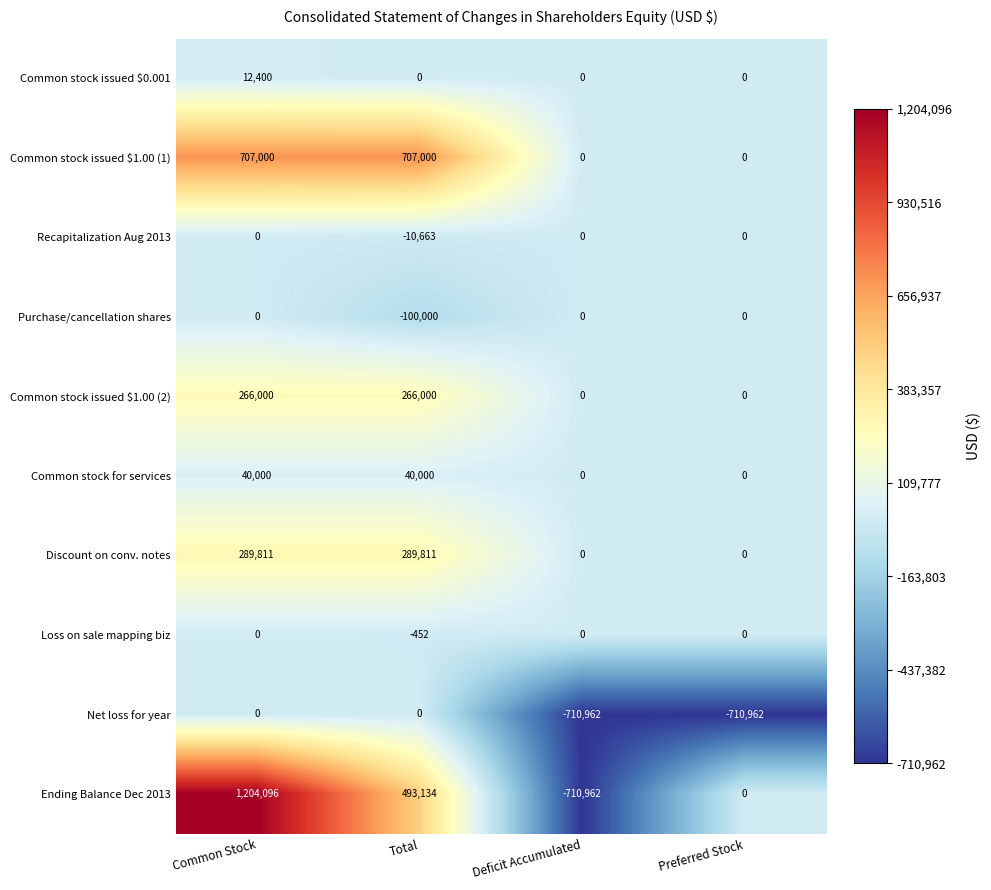

At which category does the chart reach its peak across all series?

Common Stock